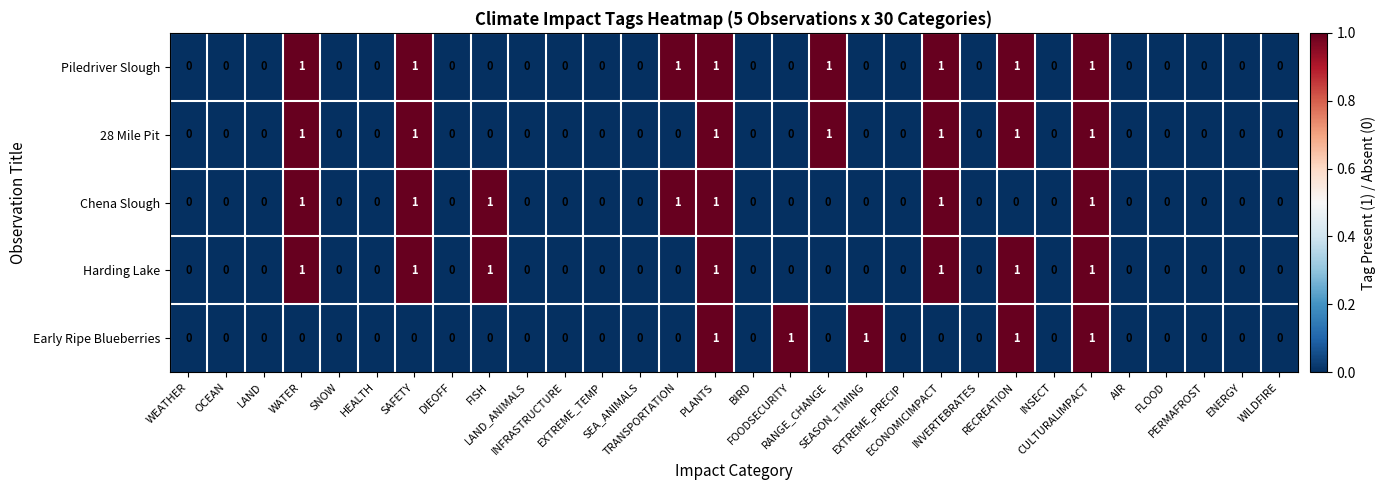

What is the sum of all Early Ripe Blueberries values?

5